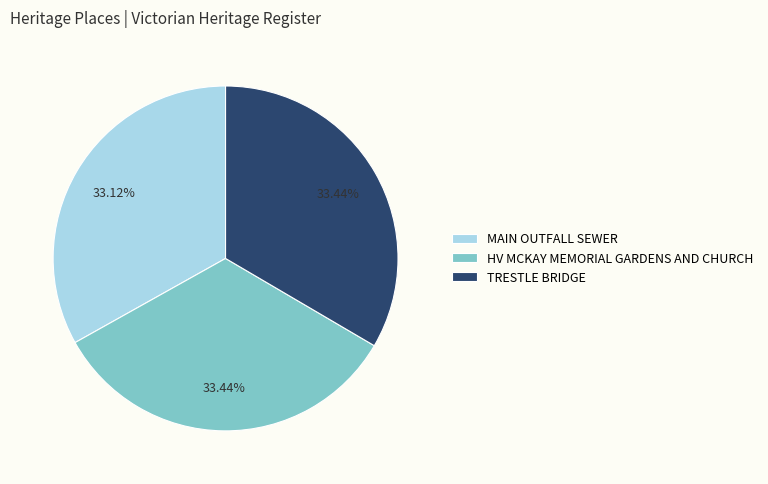

Combined, what portion of the pie is TRESTLE BRIDGE and MAIN OUTFALL SEWER?

66.6%